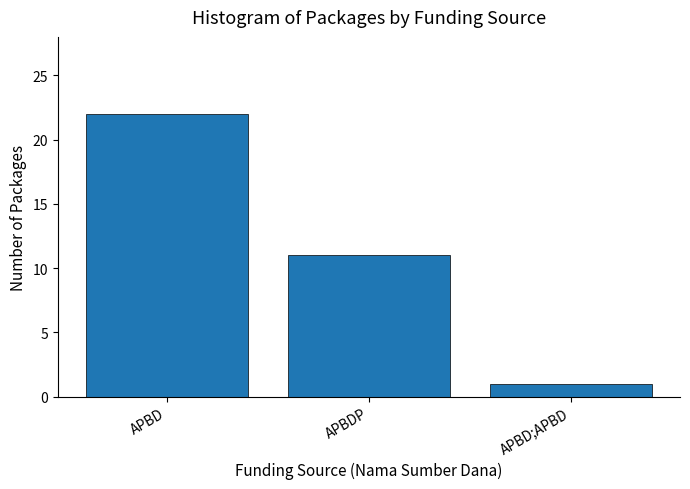

Rank the categories by value from lowest to highest.

APBD;APBD, APBDP, APBD